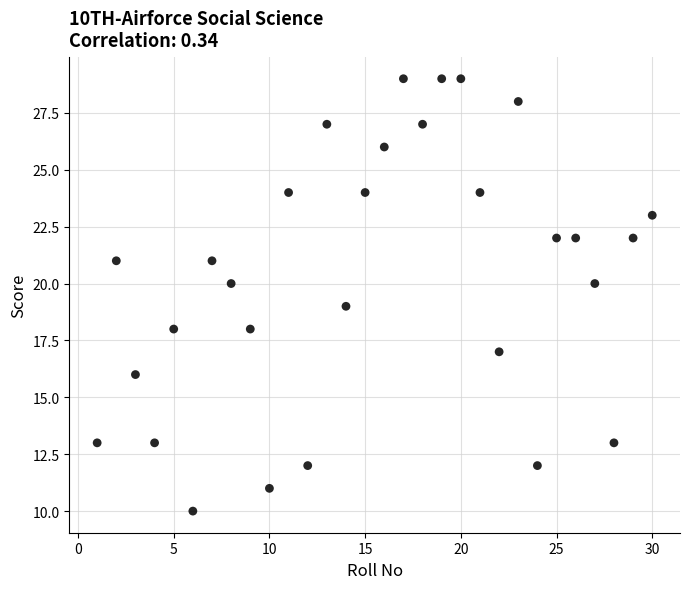

What is the range of X values (max minus min)?

29